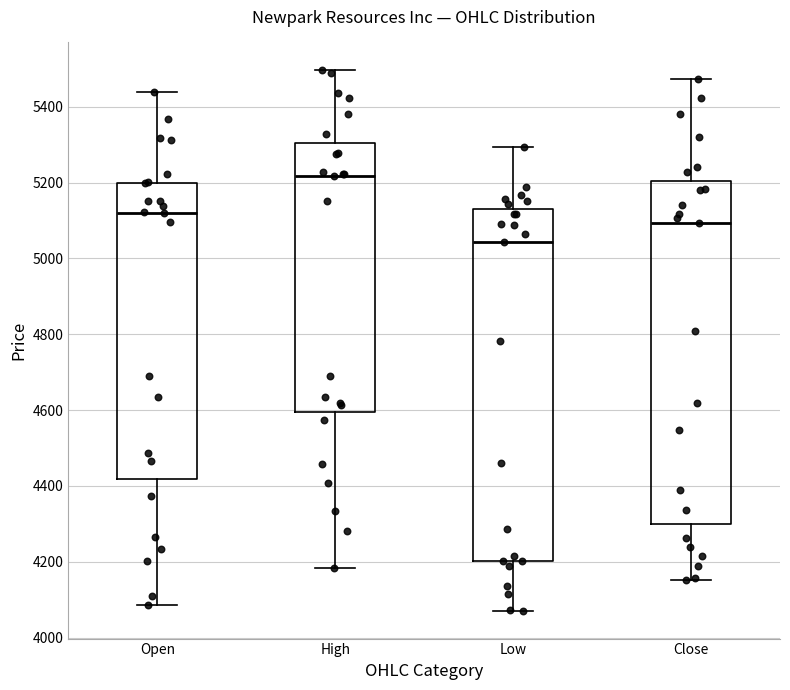

Reading left to right, read every box against the y-axis: the position of its median line, the range the box covers, and the ends of its whiskers. The values are not printed on the chart, so give them approximately, as read against the axis.

Open: median 5120, box 4420 to 5200, whiskers 4080 to 5440
High: median 5220, box 4600 to 5300, whiskers 4180 to 5500
Low: median 5040, box 4200 to 5140, whiskers 4060 to 5300
Close: median 5100, box 4300 to 5200, whiskers 4160 to 5480